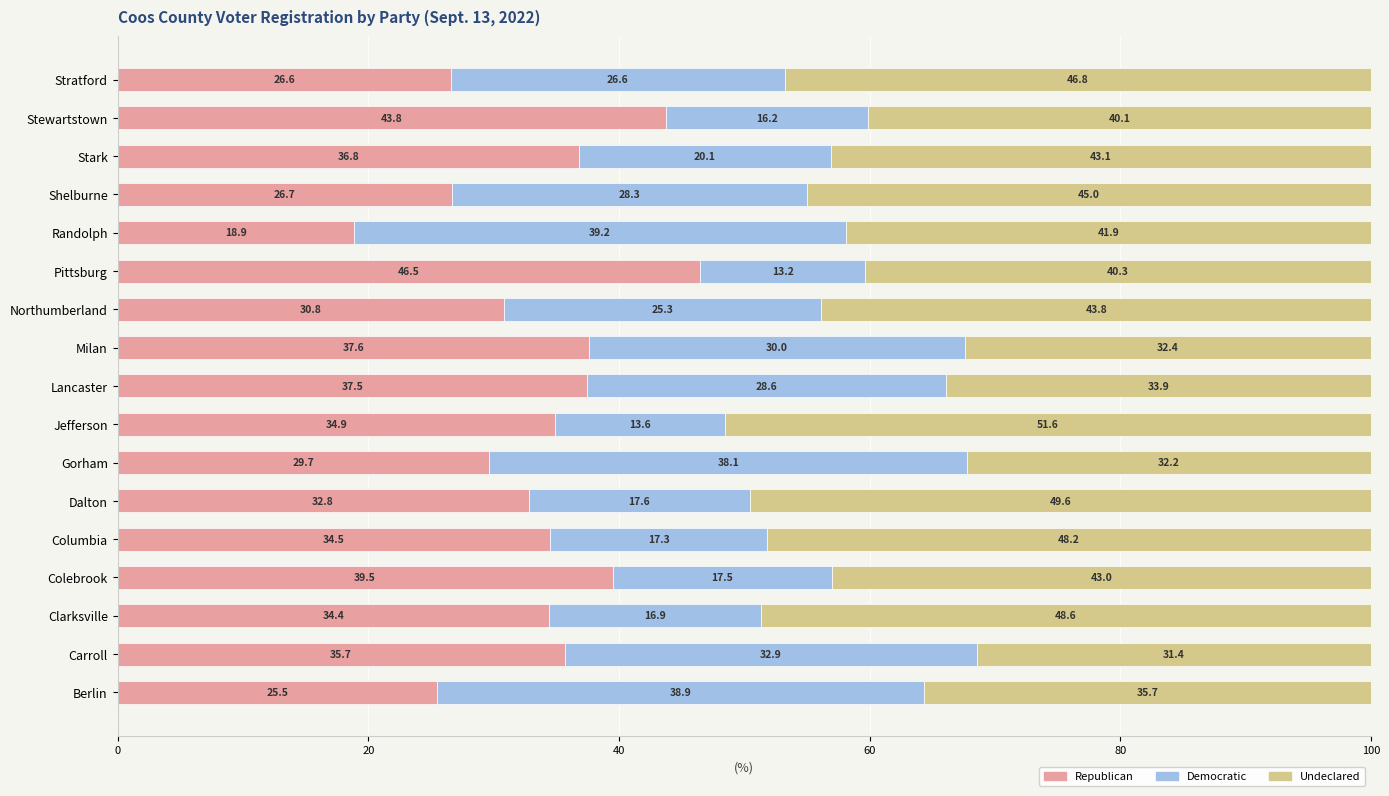

At which label does Republican reach its minimum?

Randolph